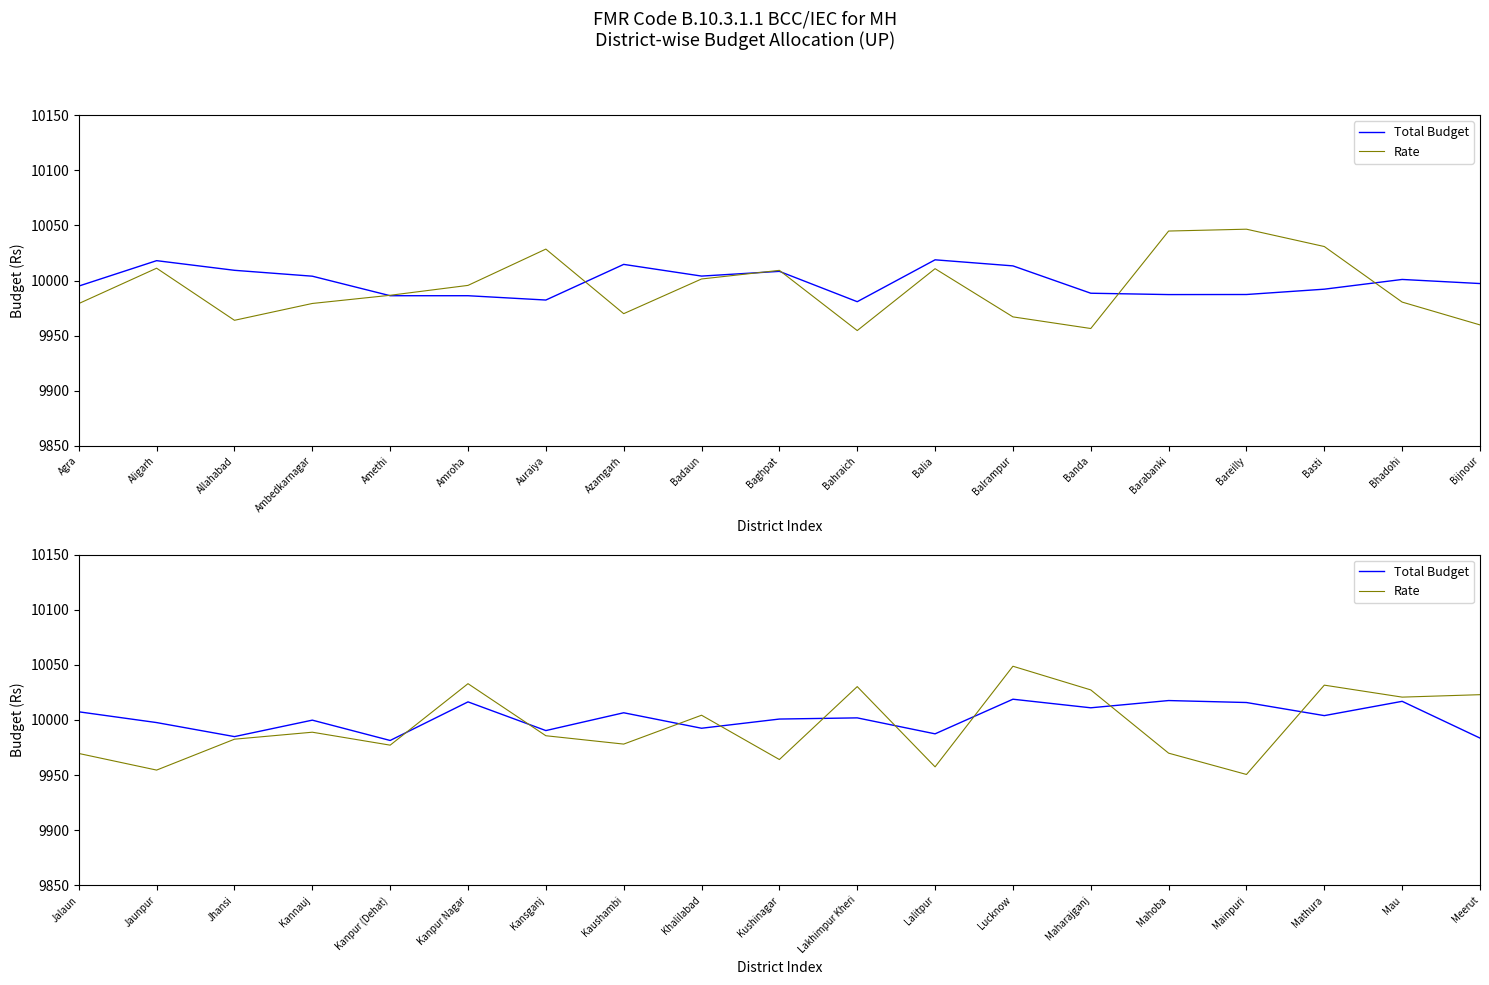

Between which two adjacent categories do Total Budget and Rate first intersect?

Kanpur (Dehat) and Kanpur Nagar